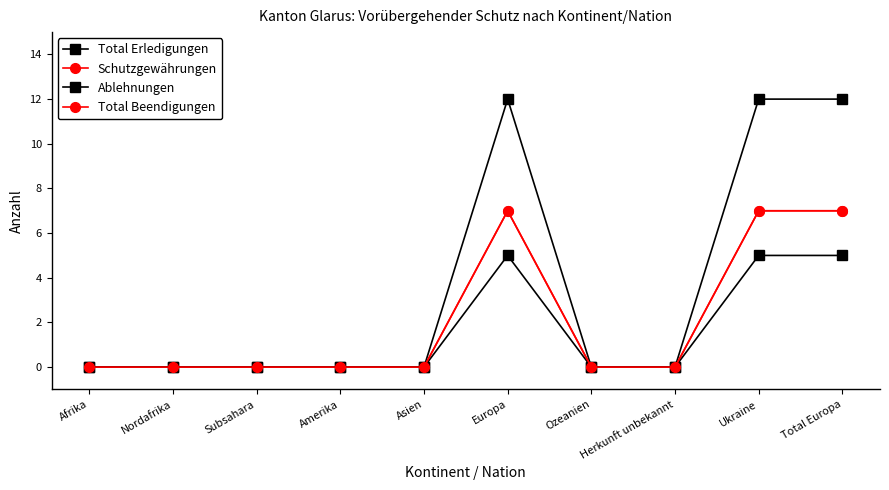

Is this an area chart (filled region under the line)?

No